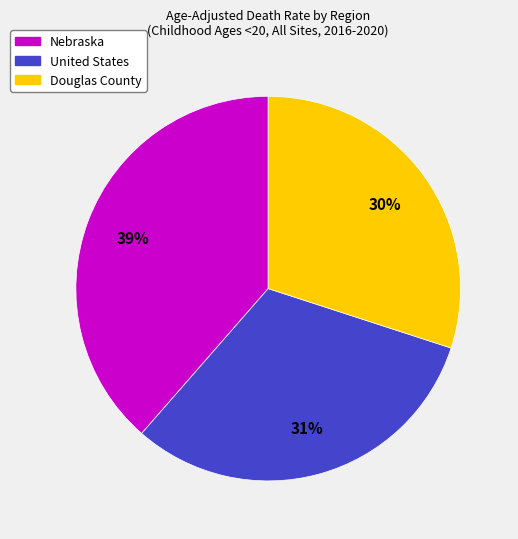

Does Douglas County account for over 50% of the chart?

No